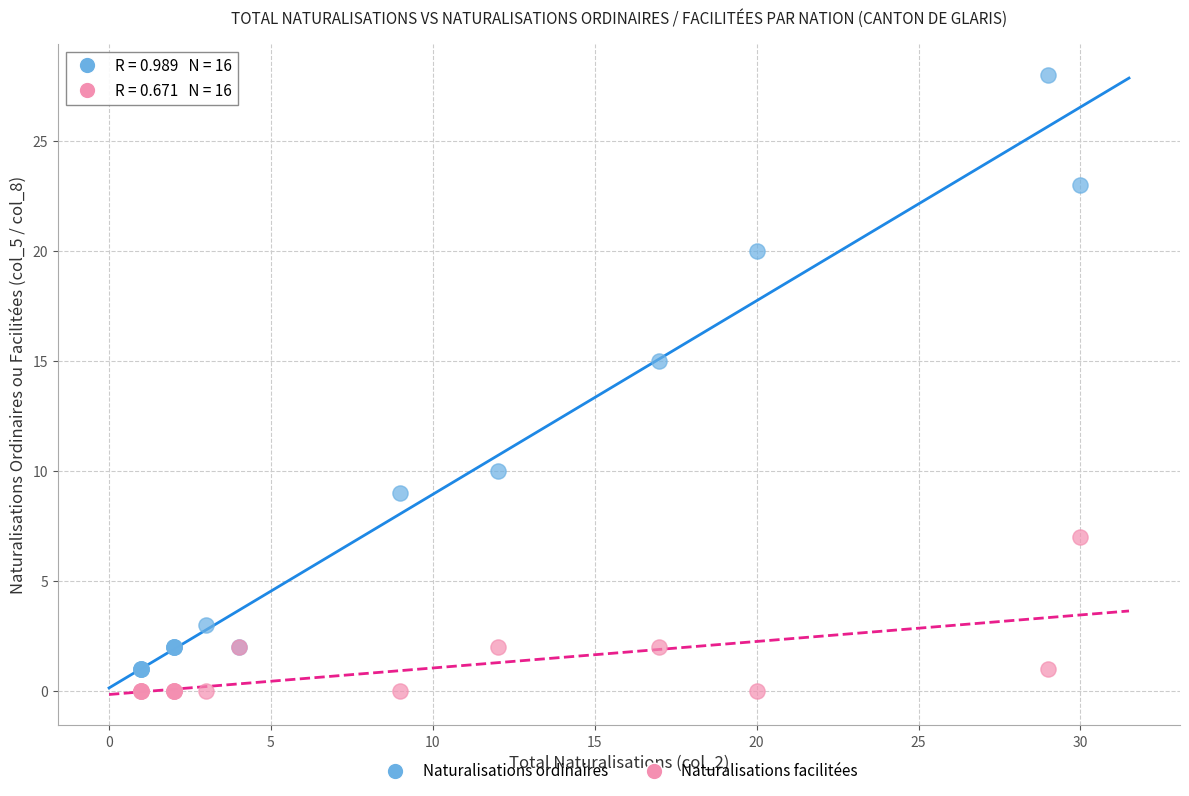

Which series contains the highest Y value?

Naturalisations ordinaires